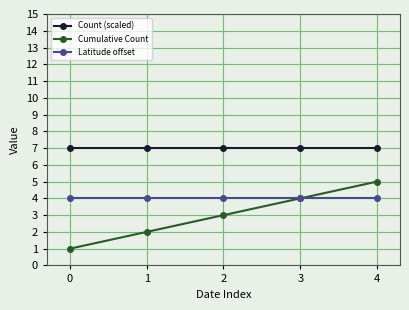

How many series are shown in this chart?

3